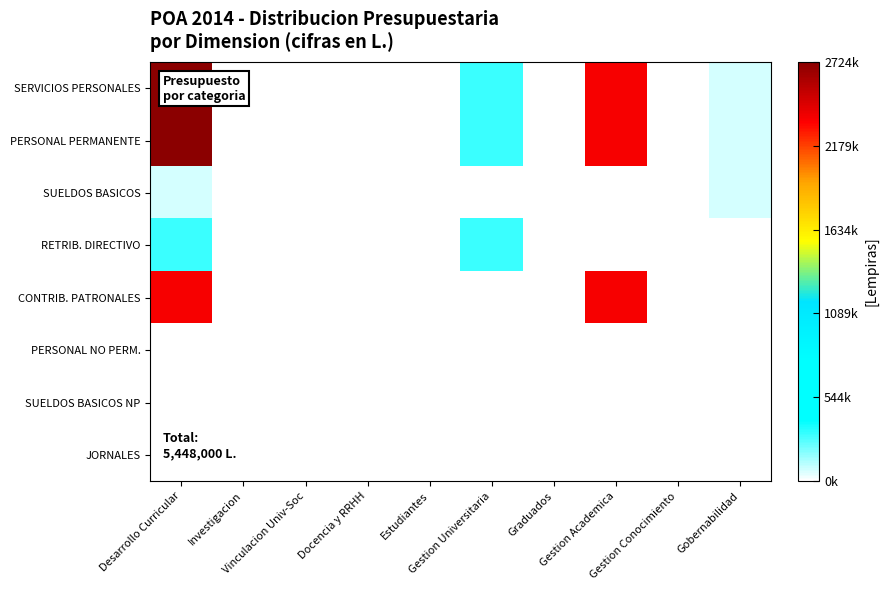

Which category has the highest value across all series?

Desarrollo Curricular